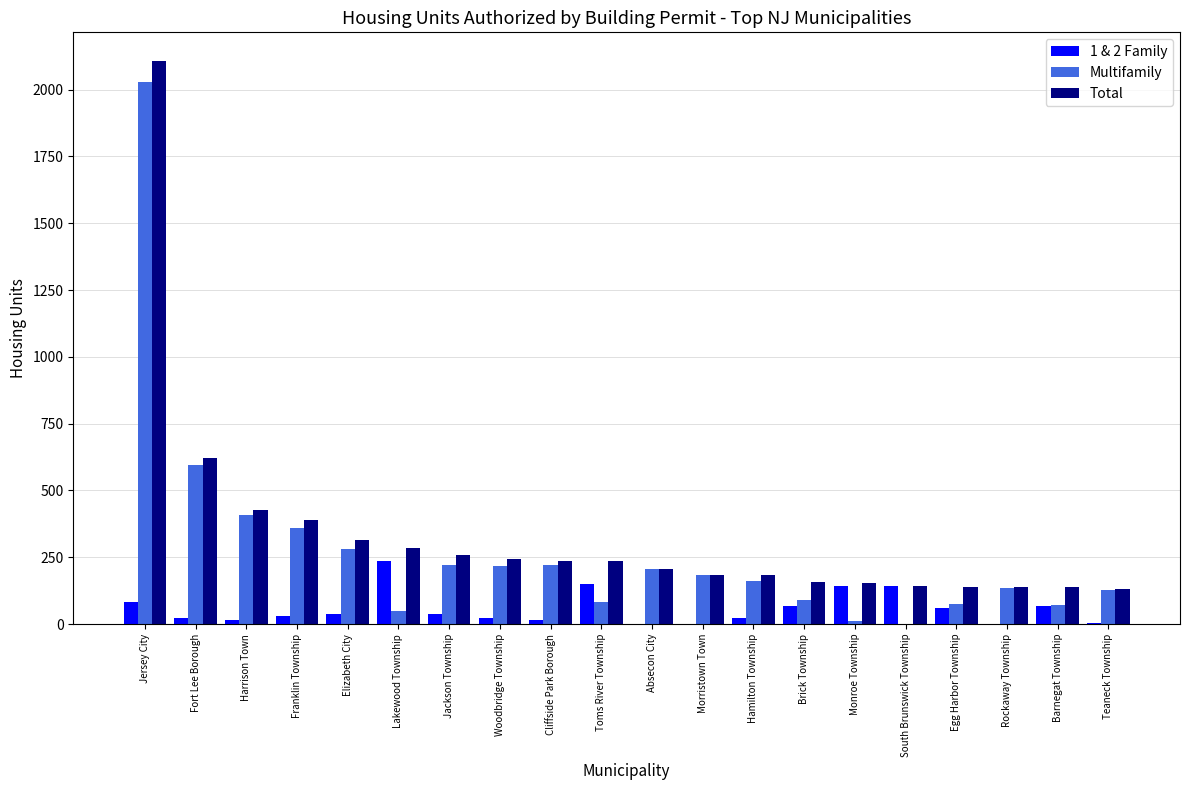

Where does the 1 & 2 Family series first go above 36?

Jersey City